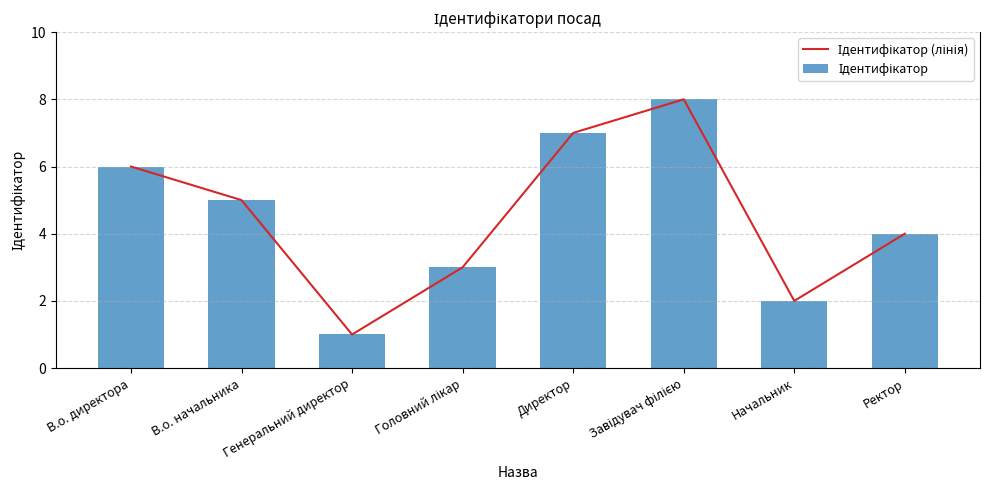

What position from the left is Головний лікар?

4